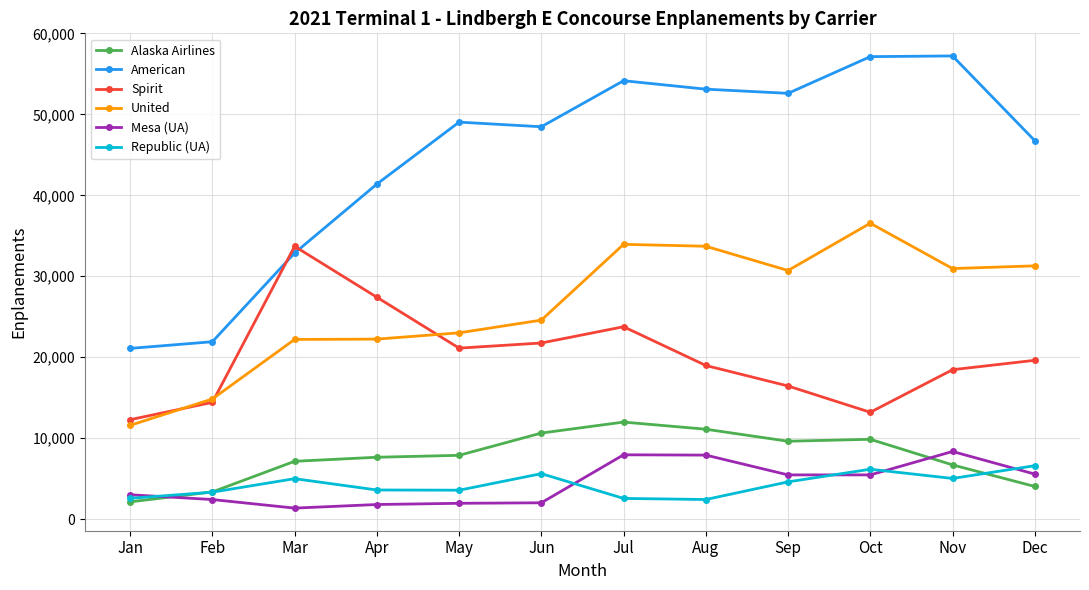

How many data points in Republic (UA) are less than 4613?

6